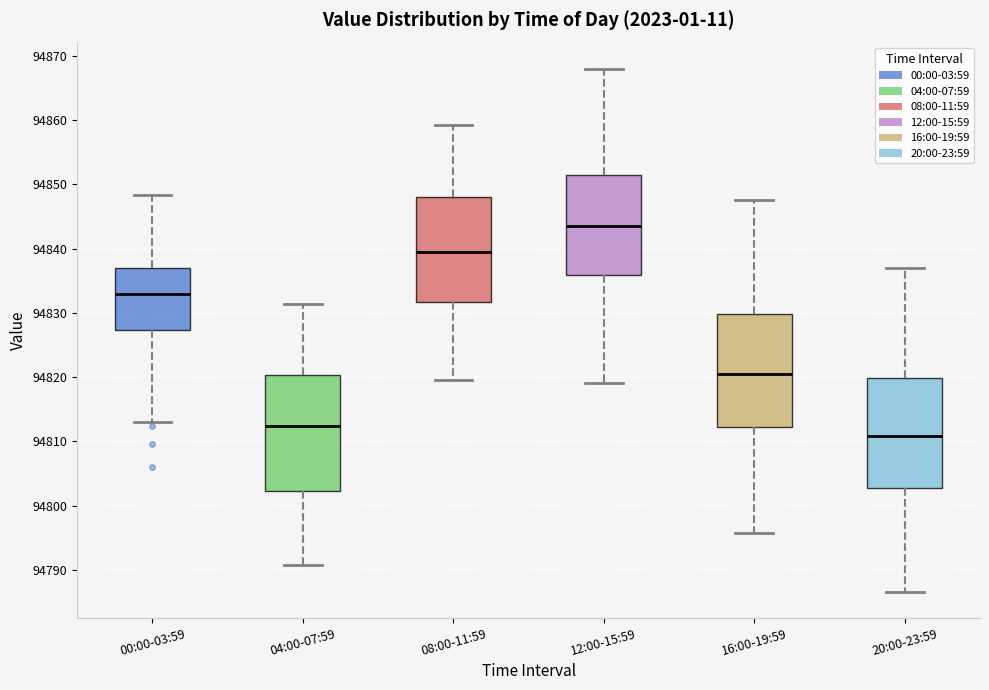

Which box has the highest median line?

12:00-15:59